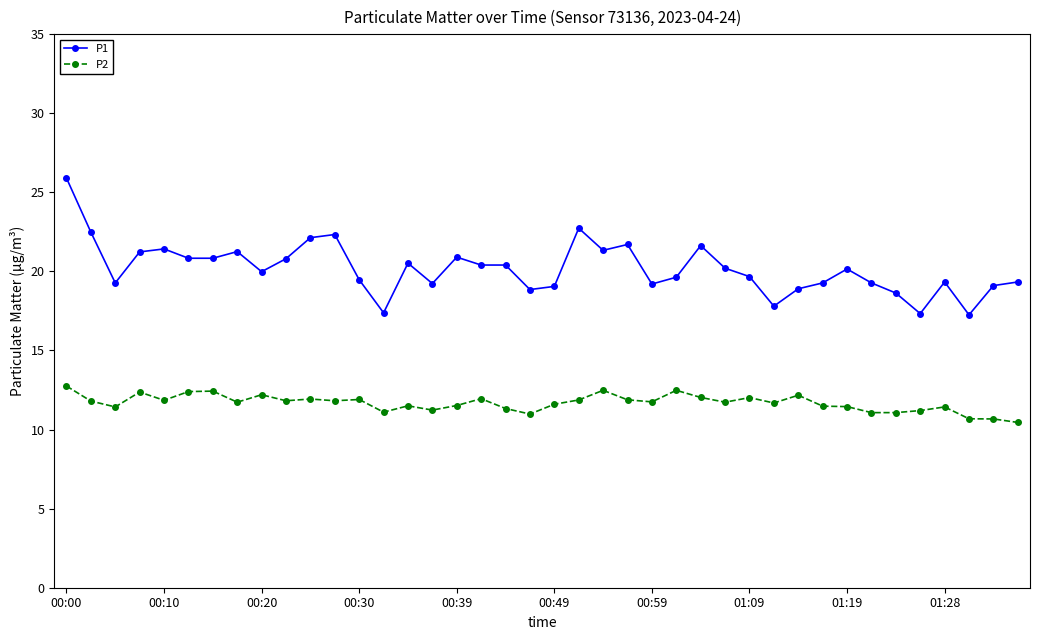

What is the maximum value shown in the chart?

25.9